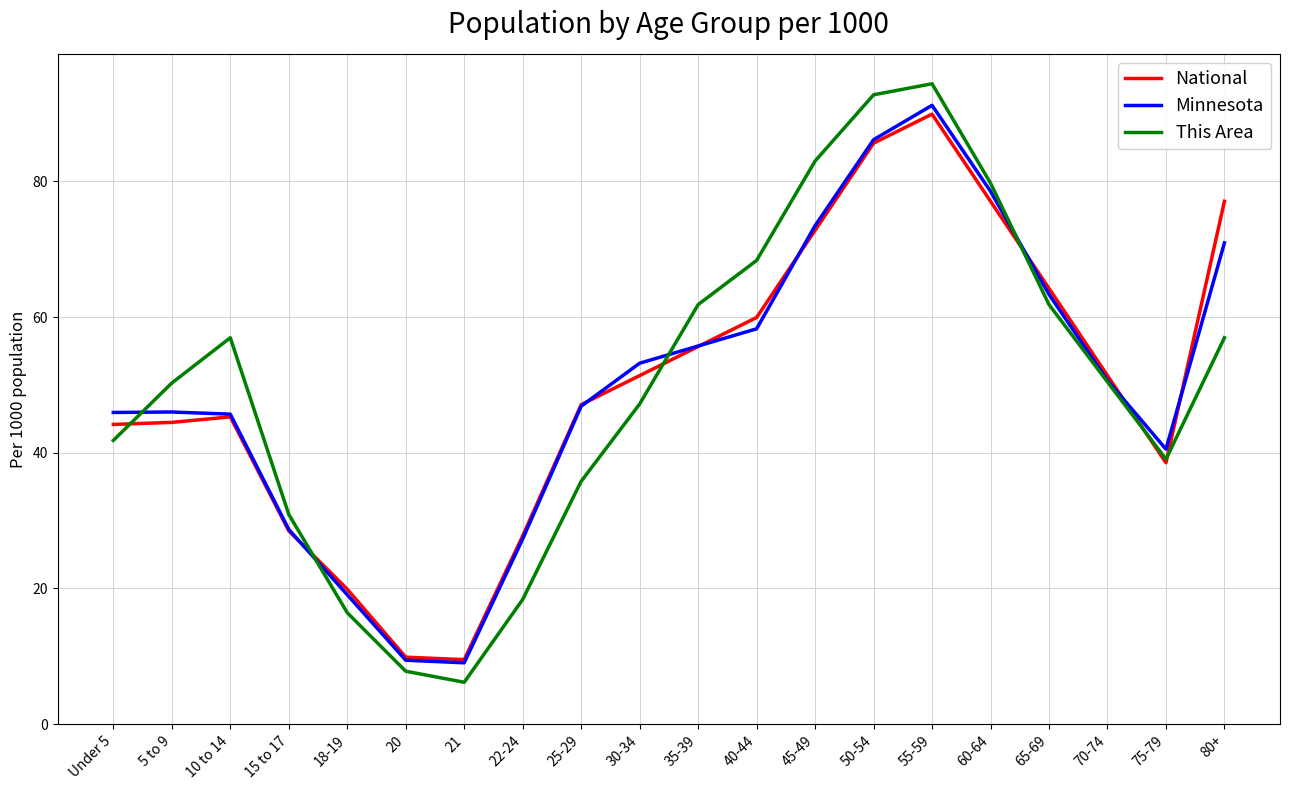

The value of National at 40-44 is 37.3. True or false?

False